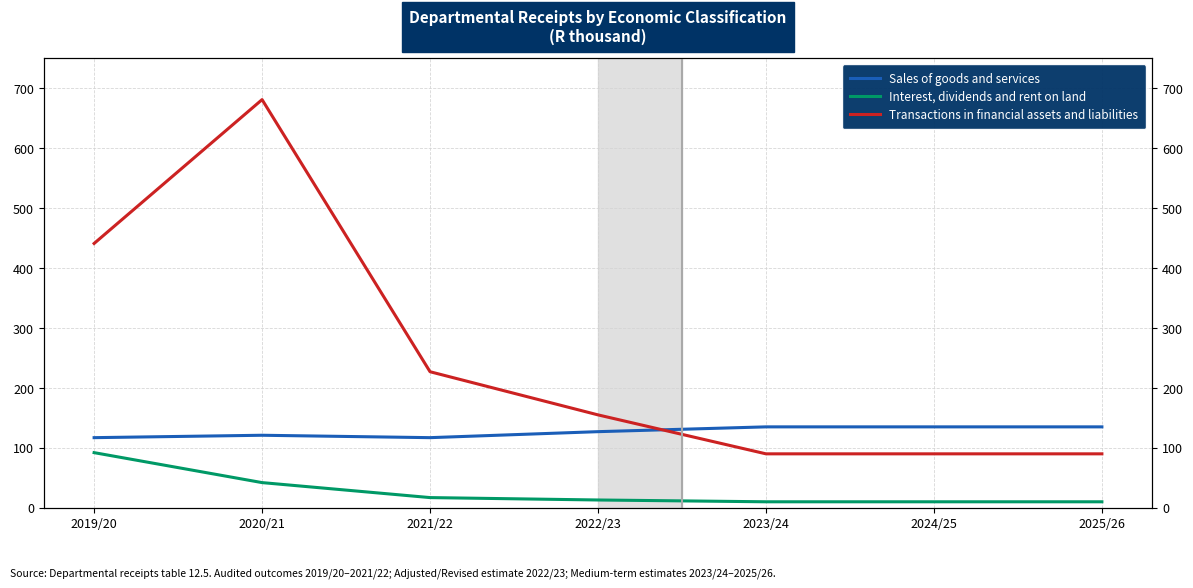

How many lines are shown in the chart?

3